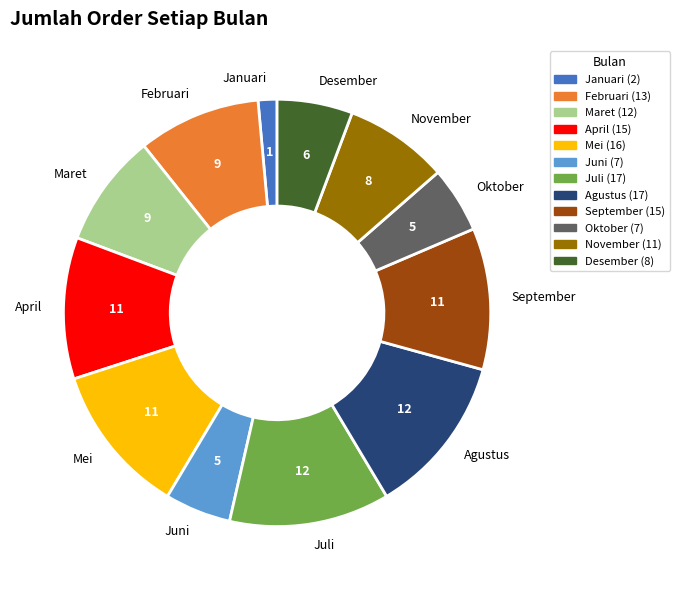

Approximately how many times larger is the value at Juni compared to Maret?

0.6